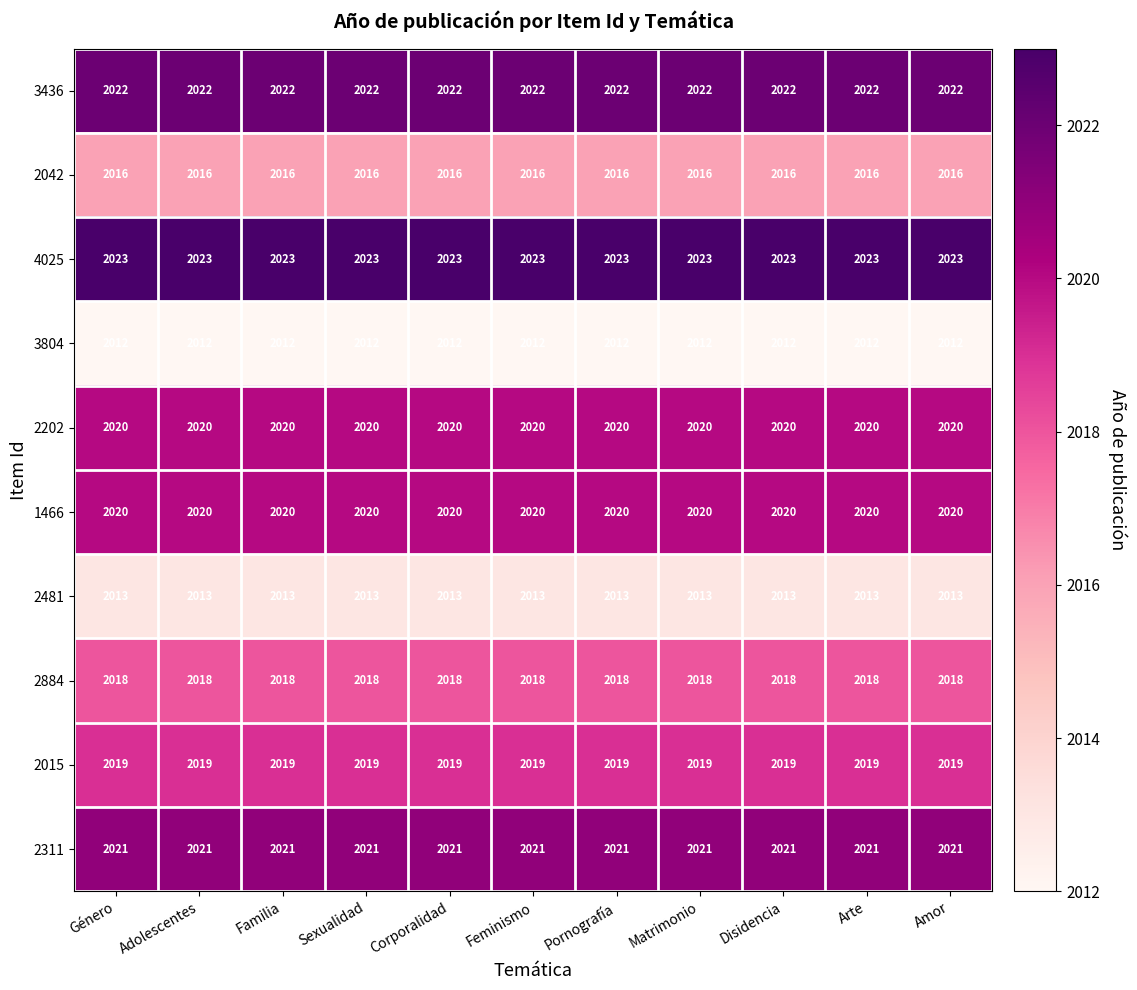

True or false: 2042 has a value of 2016 at Sexualidad.

True